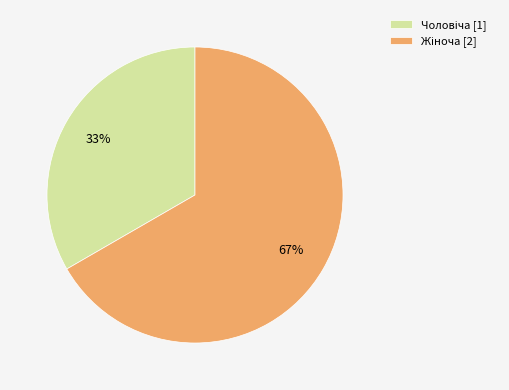

To the nearest percent, what is the average slice percentage?

50%